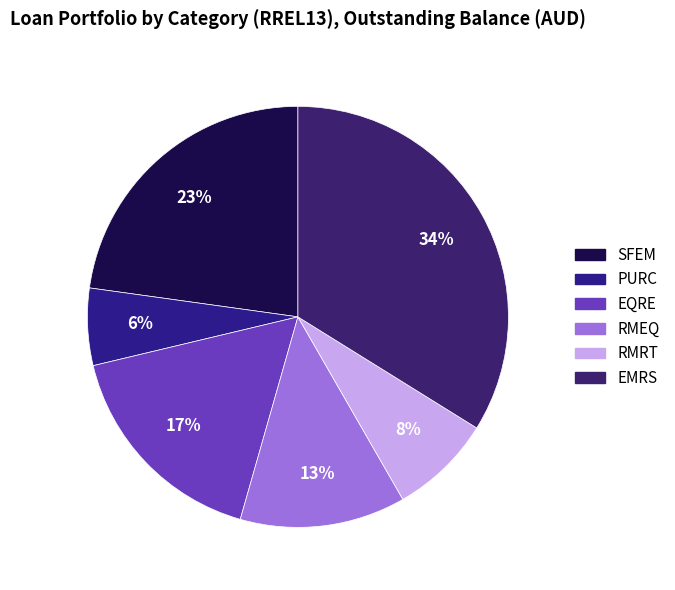

How many segments does this pie chart have?

6